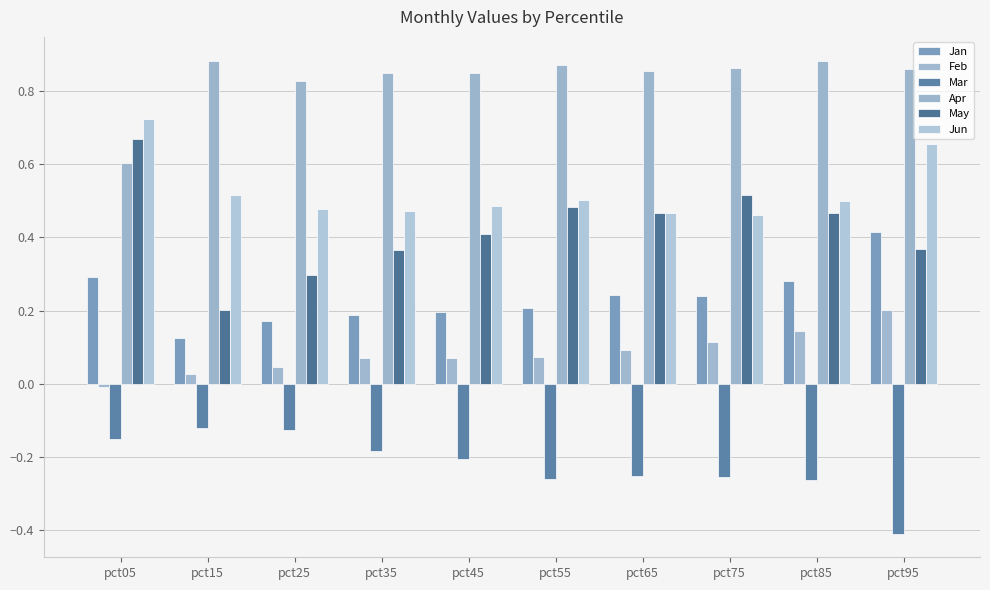

How many bars are there in each group?

6